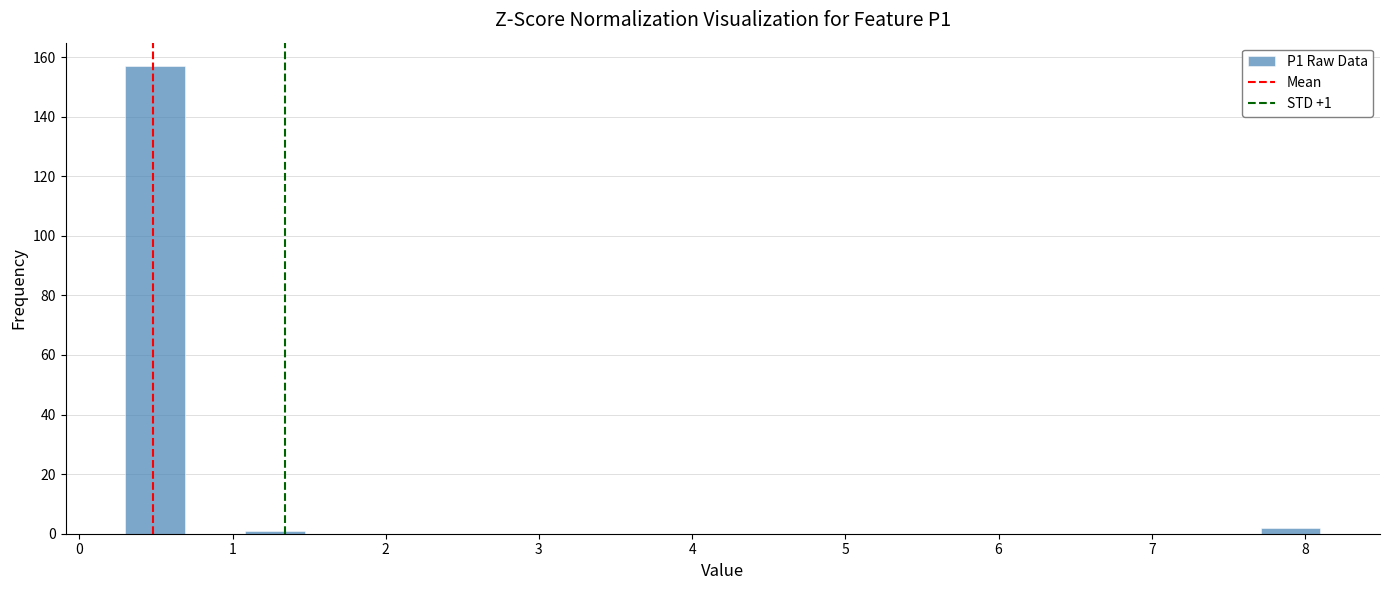

Read against the x-axis, roughly where is the centre of the tallest bar?

0.5